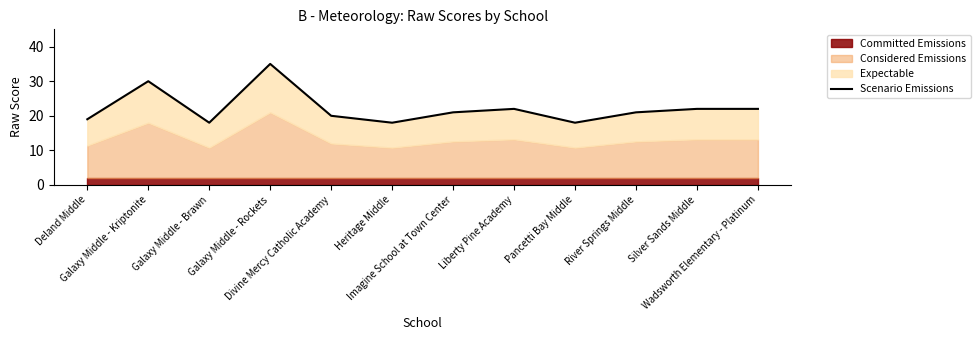

List the labels in order of value, largest first.

Galaxy Middle - Rockets, Galaxy Middle - Kriptonite, Liberty Pine Academy, Silver Sands Middle, Wadsworth Elementary - Platinum, Imagine School at Town Center, River Springs Middle, Divine Mercy Catholic Academy, Deland Middle, Galaxy Middle - Brawn, Heritage Middle, Pancetti Bay Middle